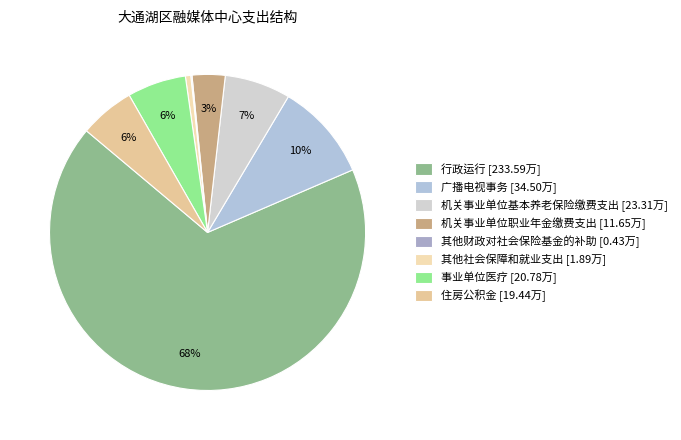

True or false: 住房公积金 accounts for 1% of the total.

False